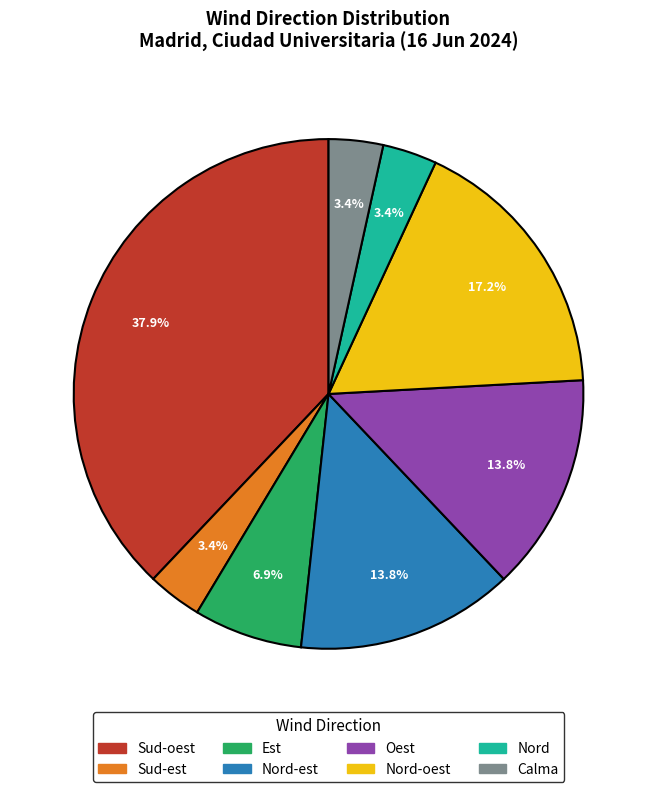

Is there a majority slice in this chart?

No